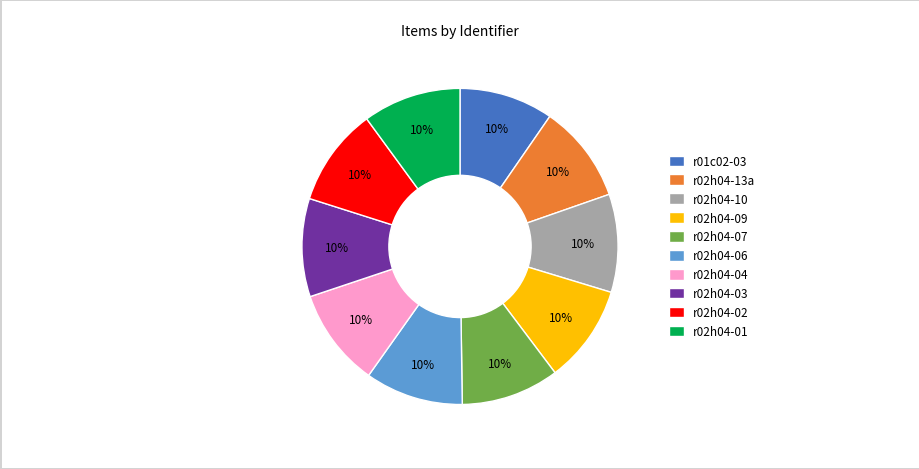

The r01c02-03 slice represents 22% of the pie. True or false?

False